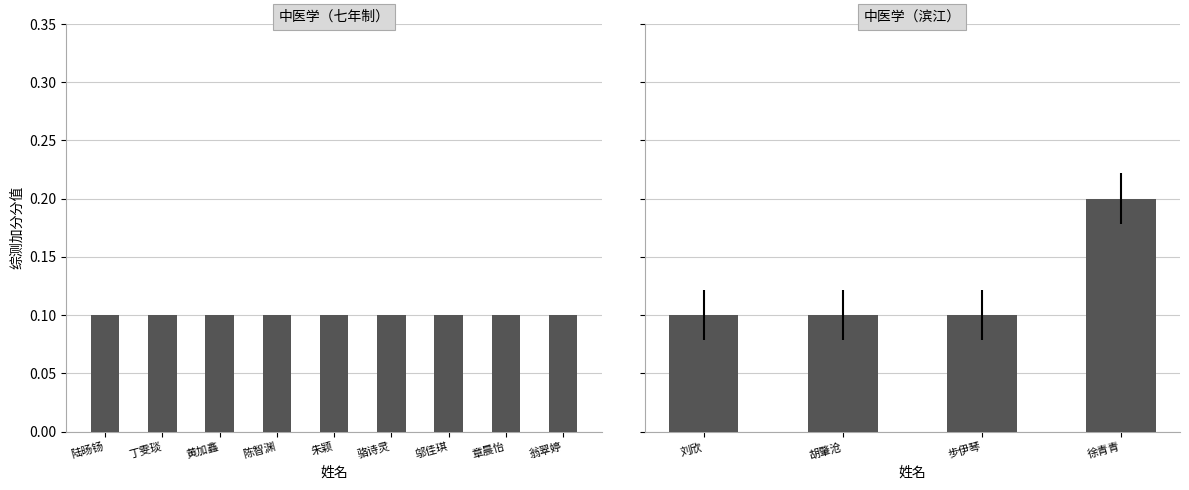

What is the label of the 12th bar from the right?

丁雯琰